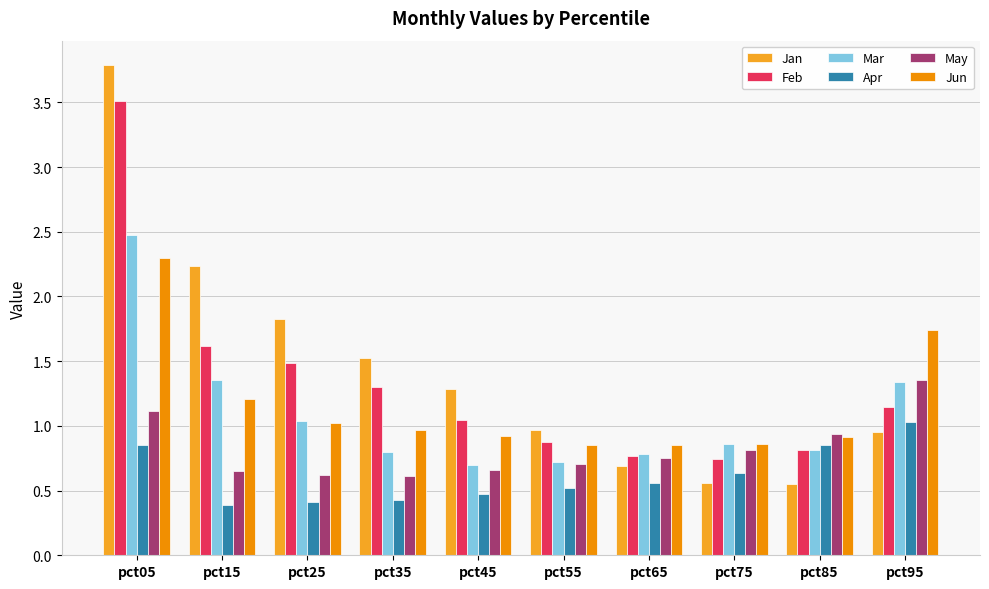

The value of Feb at pct95 is 0.3. True or false?

False